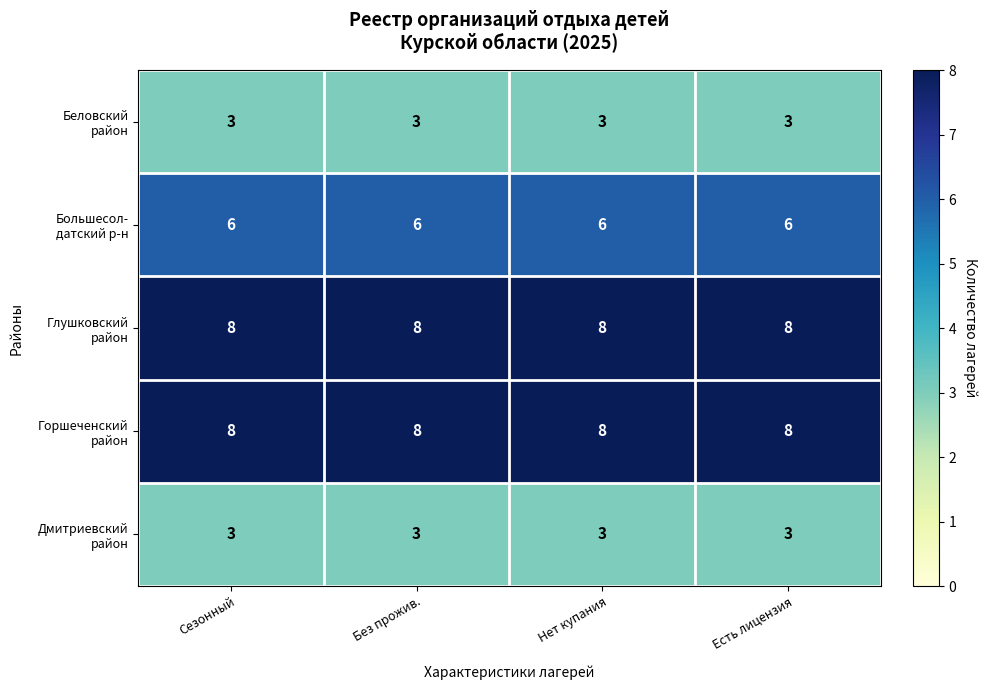

At how many categories does at least one series exceed 7?

4